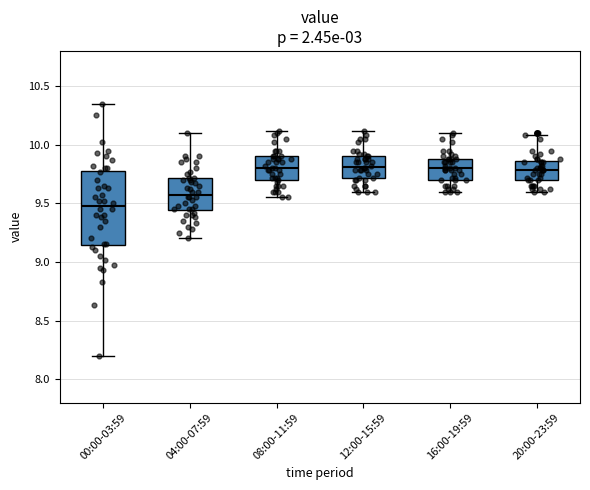

Comparing the boxes themselves (not the whiskers), which one is the tallest?

00:00-03:59